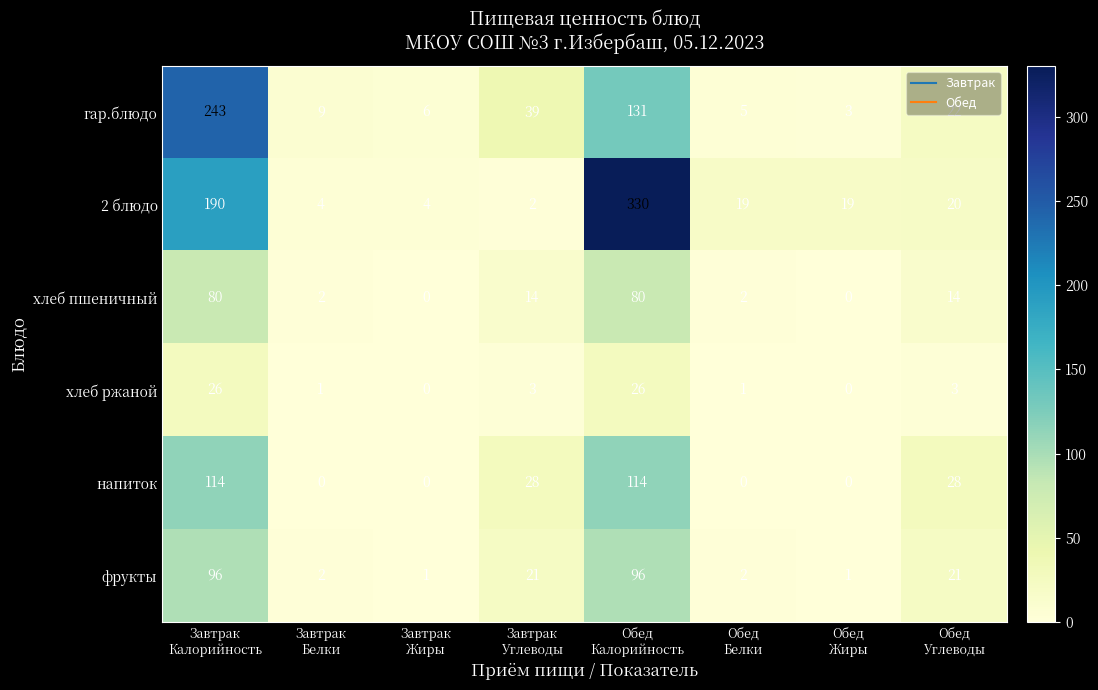

What is the total value across all series at Обед
Белки?

29